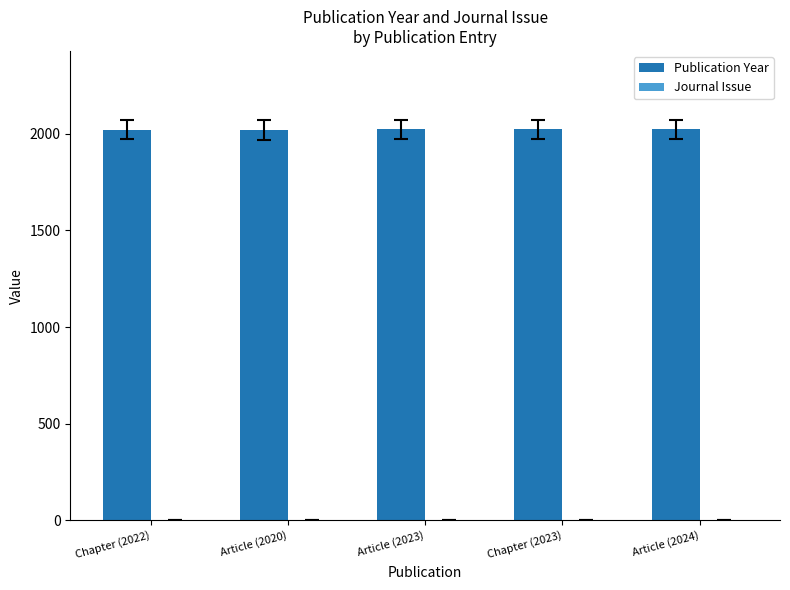

The Publication Year series shows 2022 at Chapter (2022). True or false?

True